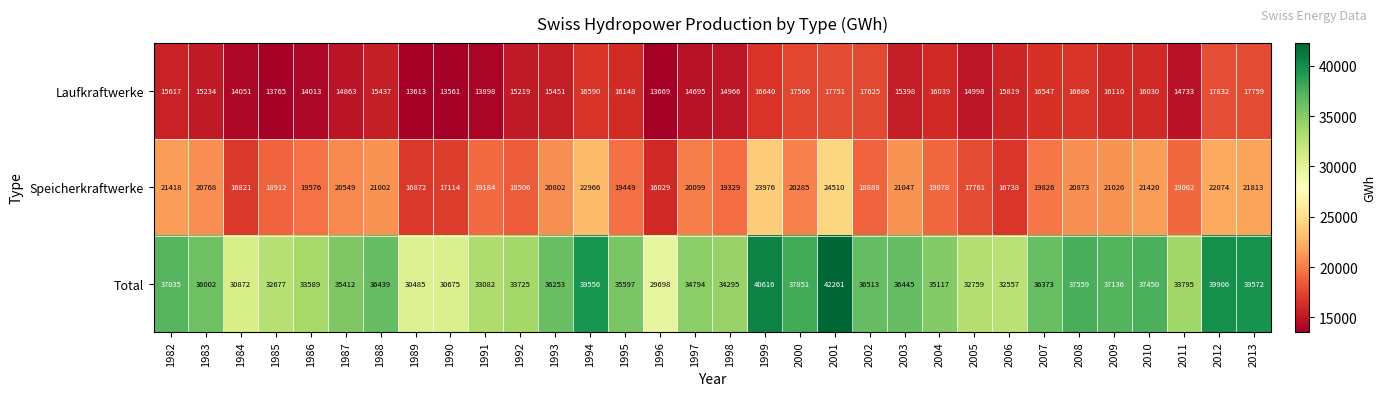

How many data points in Total are less than 36002?

16